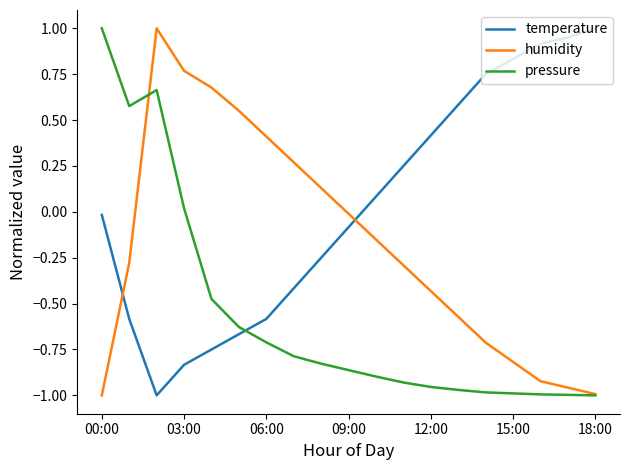

Which series has the largest total across all categories?

temperature